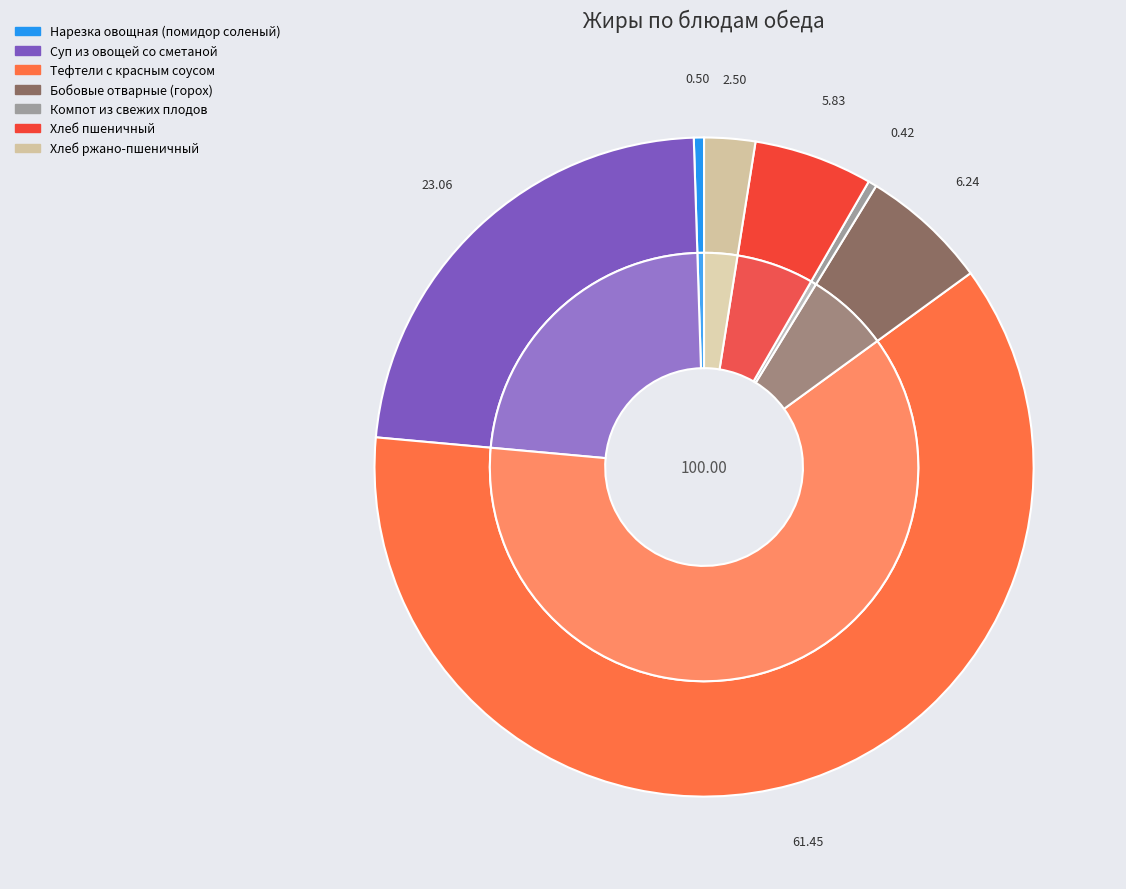

The Хлеб пшеничный slice represents 6% of the pie. True or false?

True